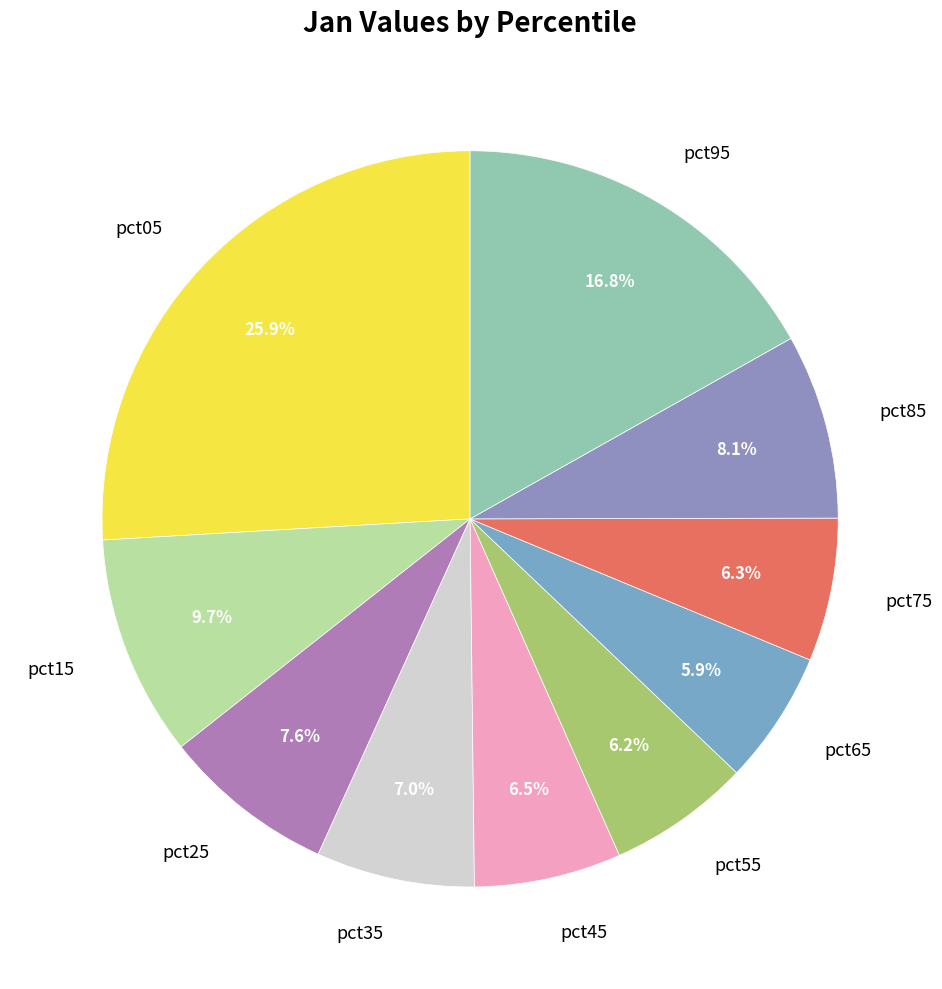

Which category has the biggest portion of the pie?

pct05